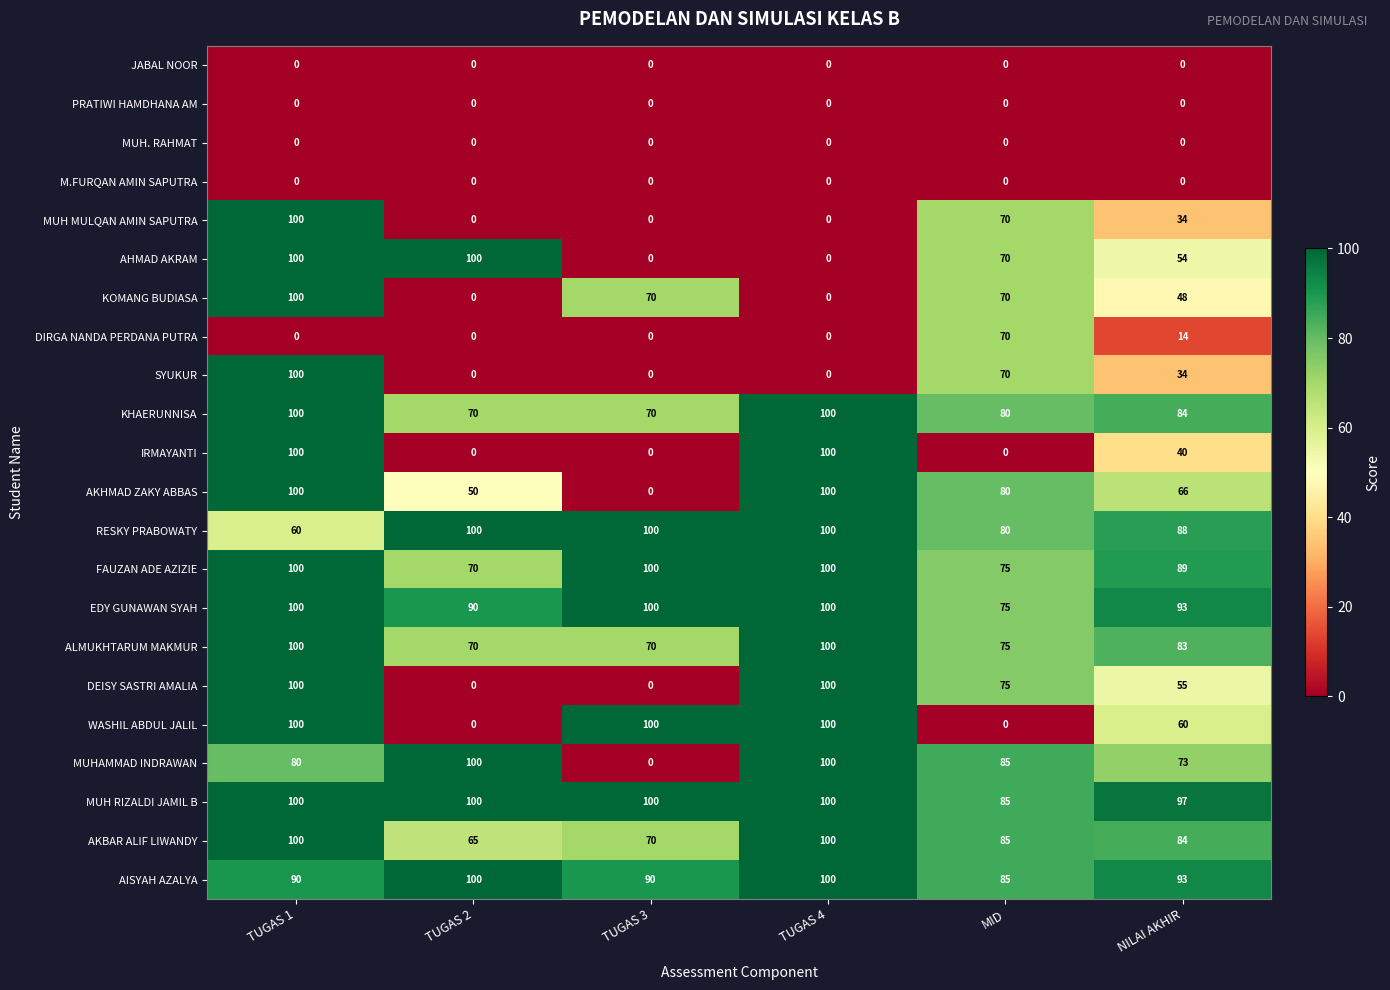

What is the maximum value shown in the chart?

100